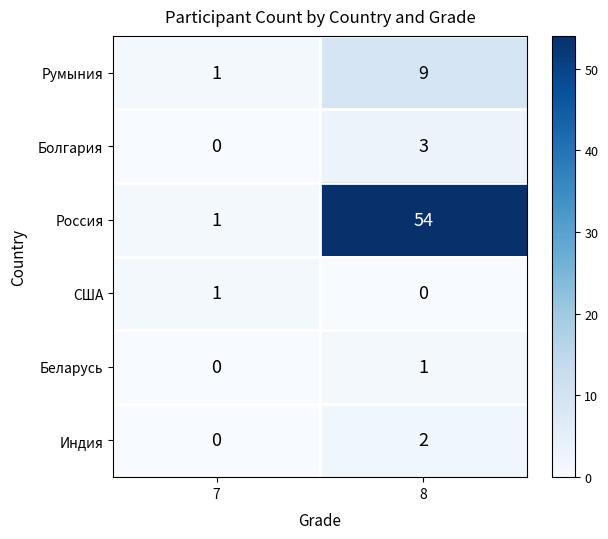

Reading left to right, list all the values displayed in this chart.

Румыния: 1	9
Болгария: 0	3
Россия: 1	54
США: 1	0
Беларусь: 0	1
Индия: 0	2